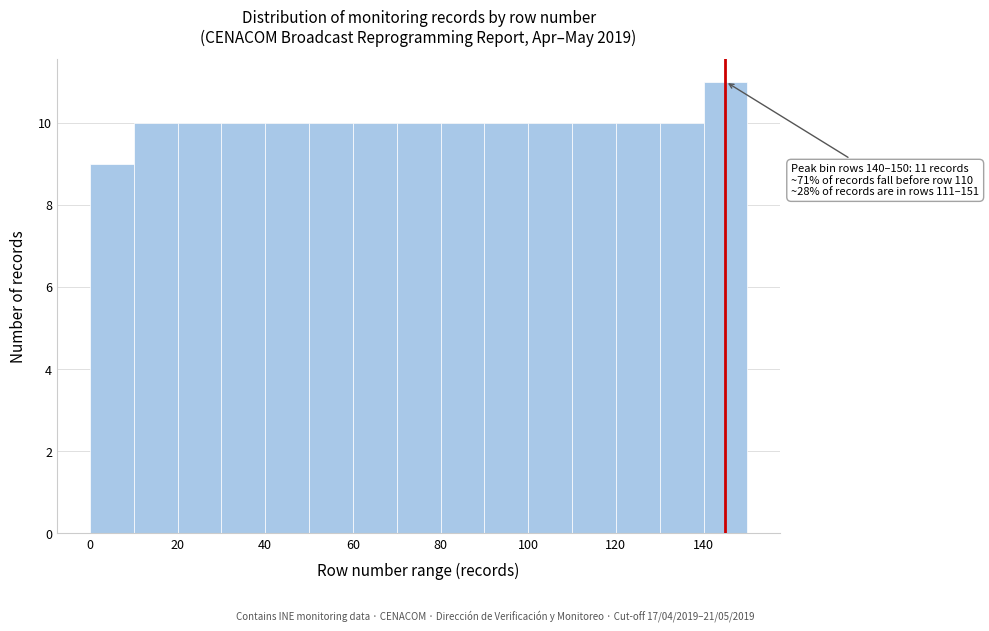

Which range on the x-axis has the tallest bar?

140 to 150